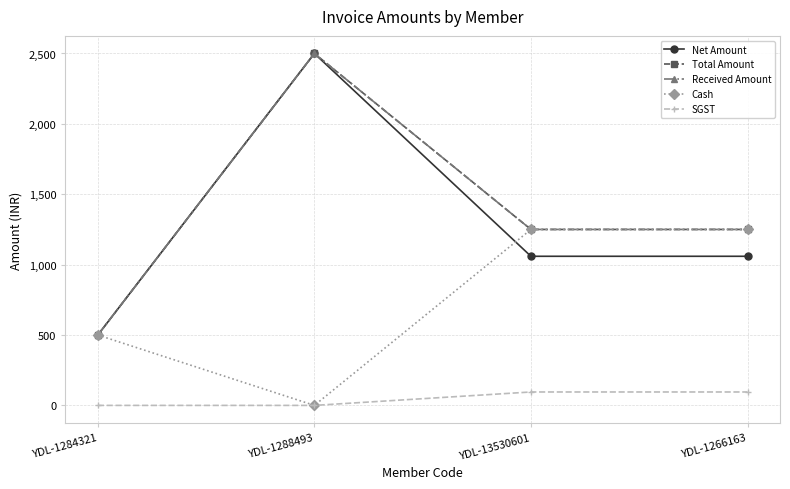

Does the chart have visible grid lines?

Yes